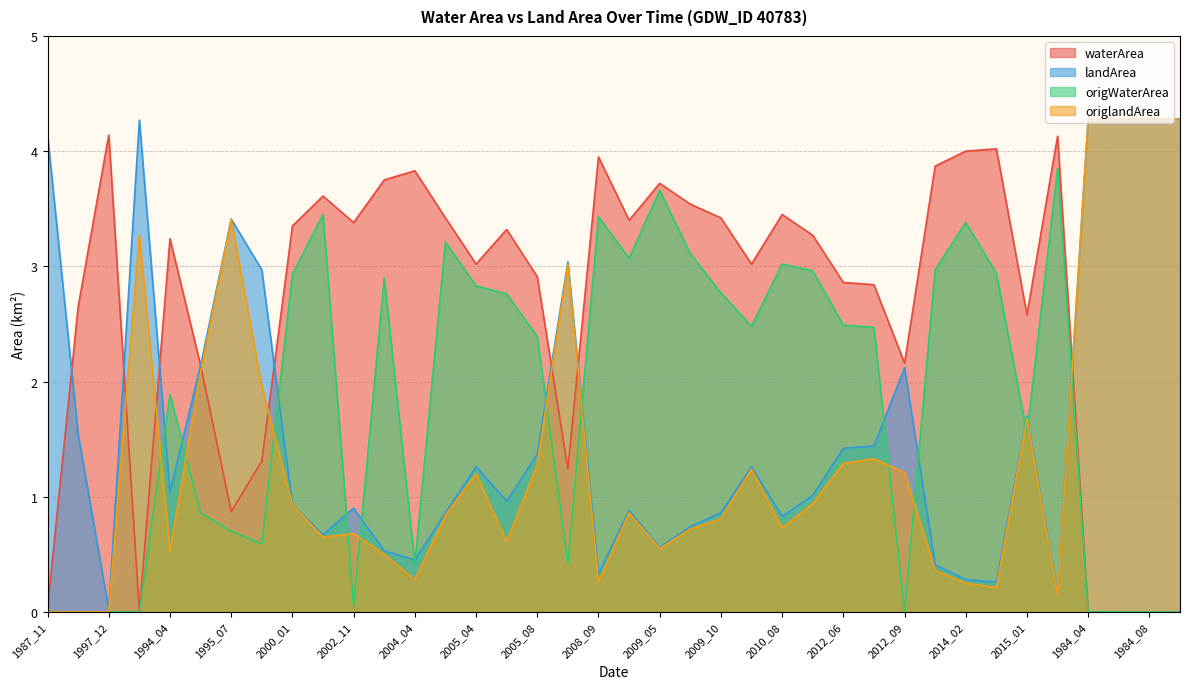

Rank the series by their average value, from highest to lowest.

waterArea, origWaterArea, landArea, origlandArea